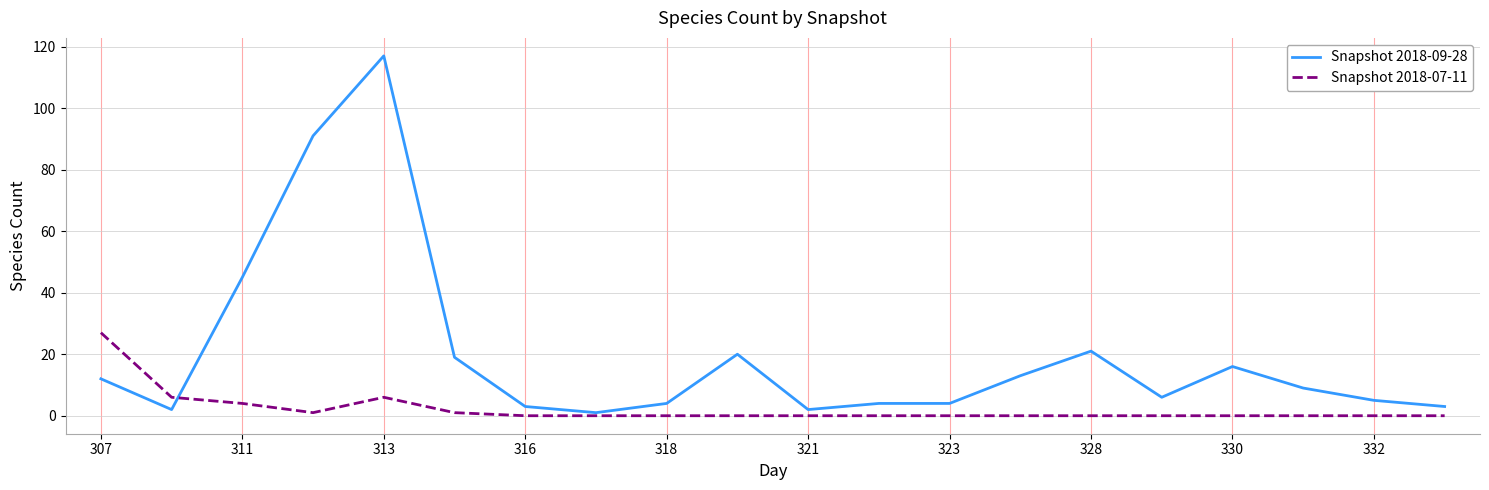

How many lines are shown in the chart?

2